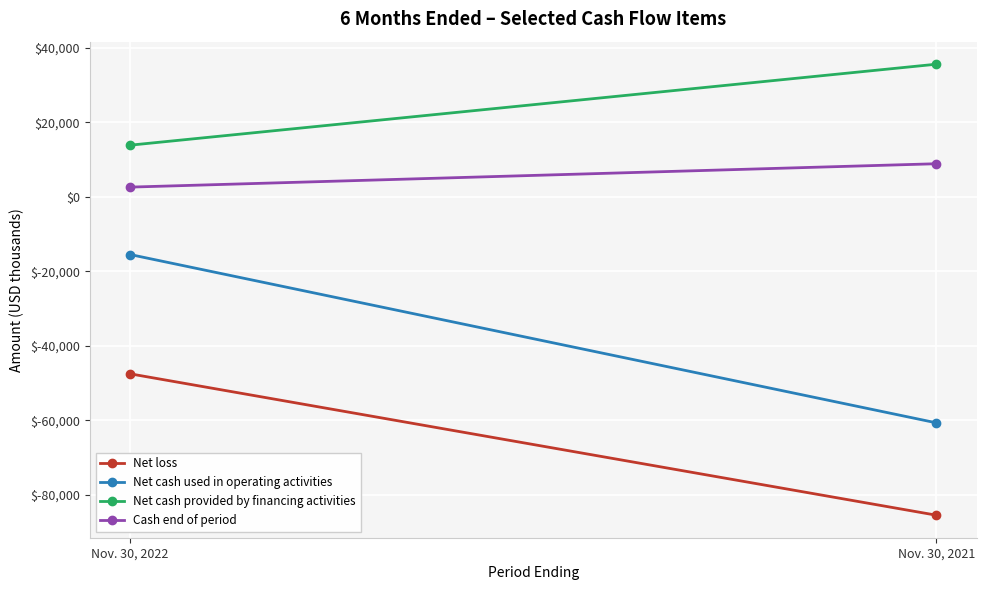

How many distinct data groups are displayed?

4